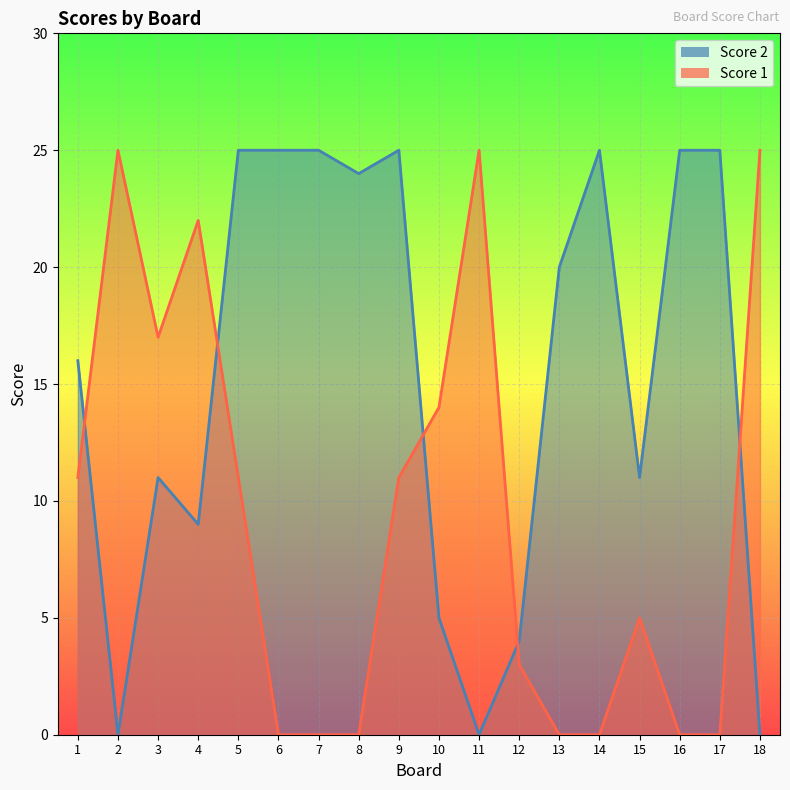

How many lines are shown in the chart?

2